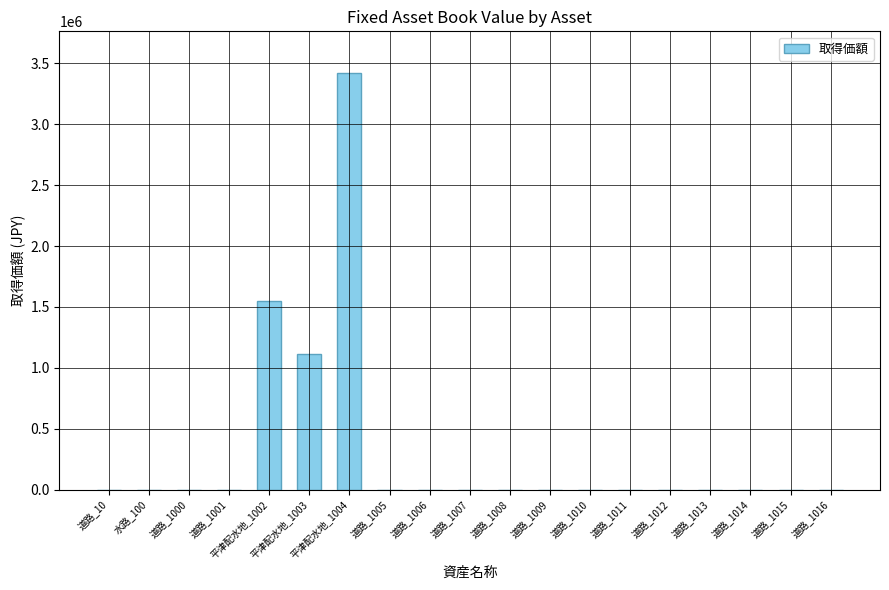

What is the maximum value shown in the chart?

3419052